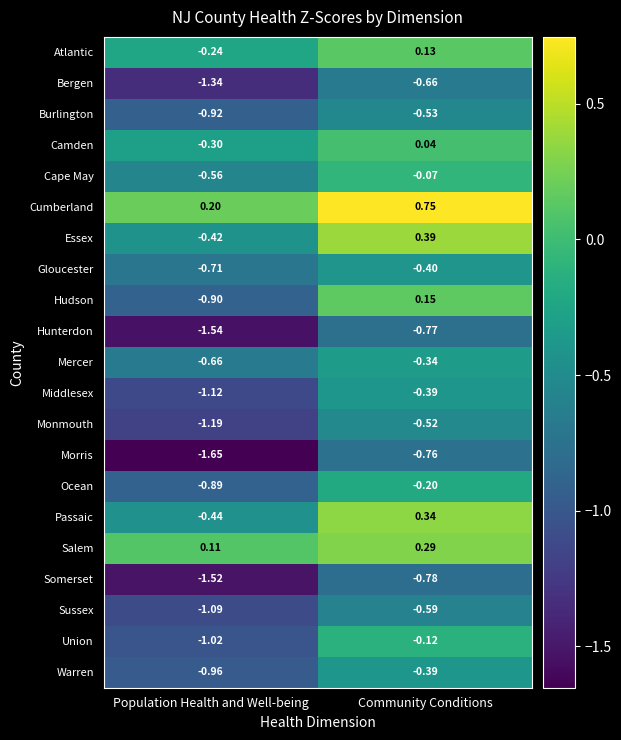

List the labels in order of Gloucester value, largest first.

Community Conditions, Population Health and Well-being